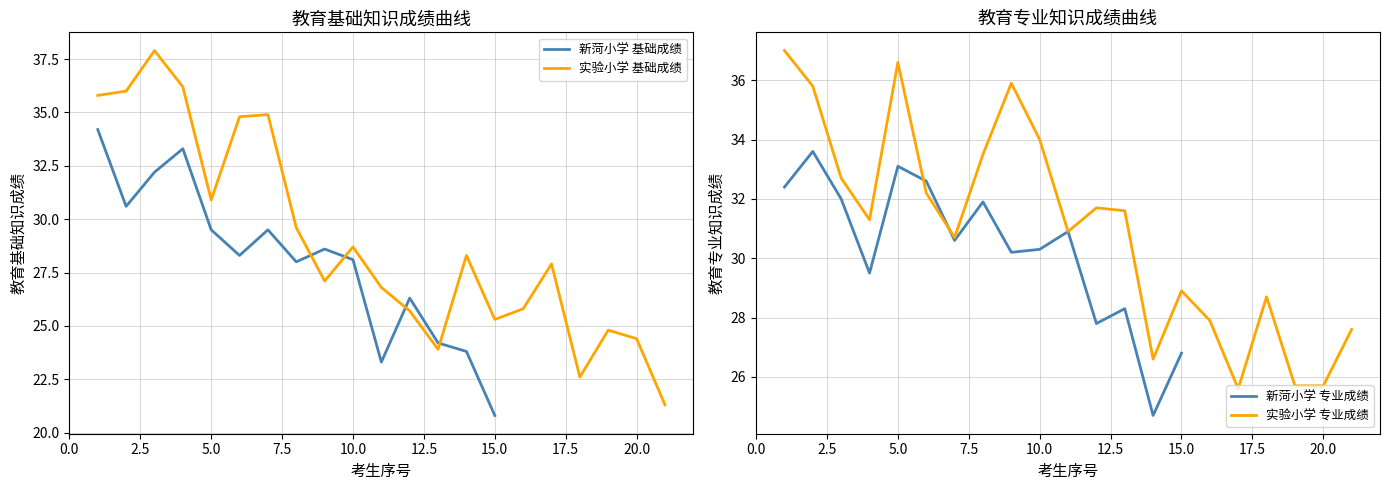

What is the average value of the 教育专业知识成绩 series?

30.7